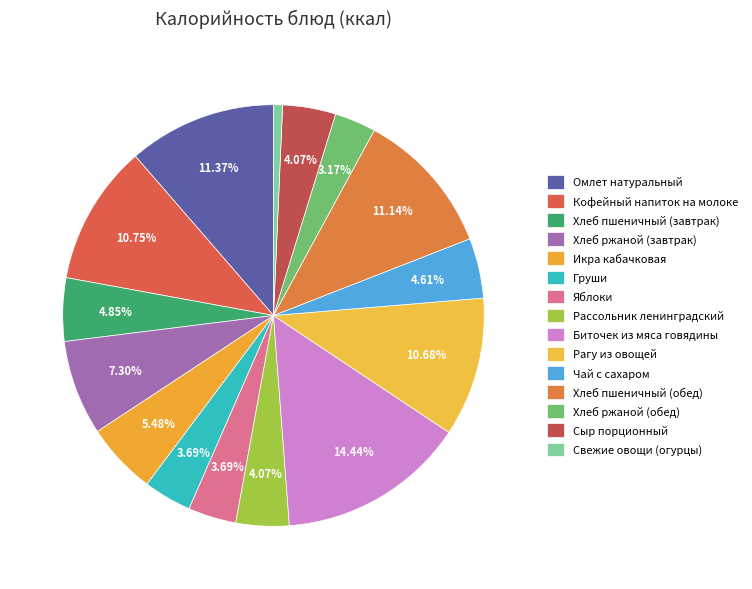

Count the number of slices in the pie.

15